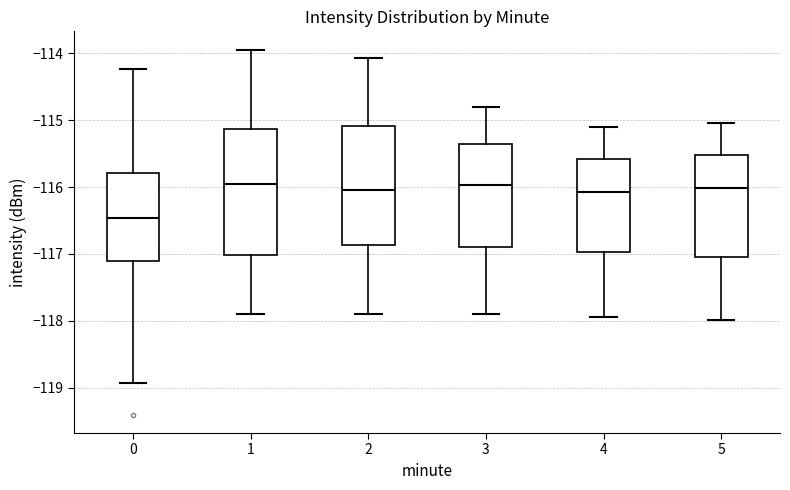

Comparing the boxes themselves (not the whiskers), which one is the tallest?

1